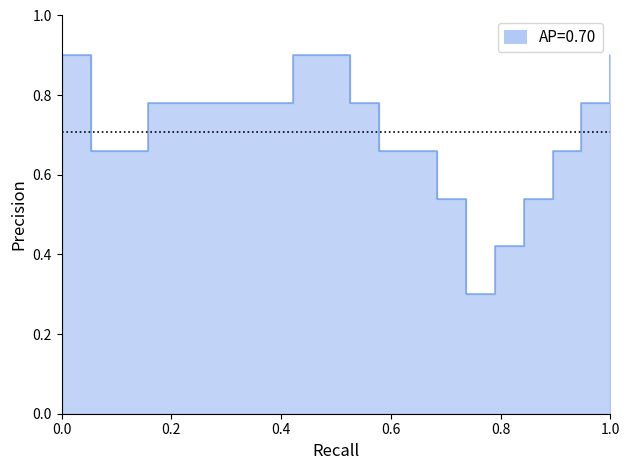

What is the greatest value displayed?

0.9